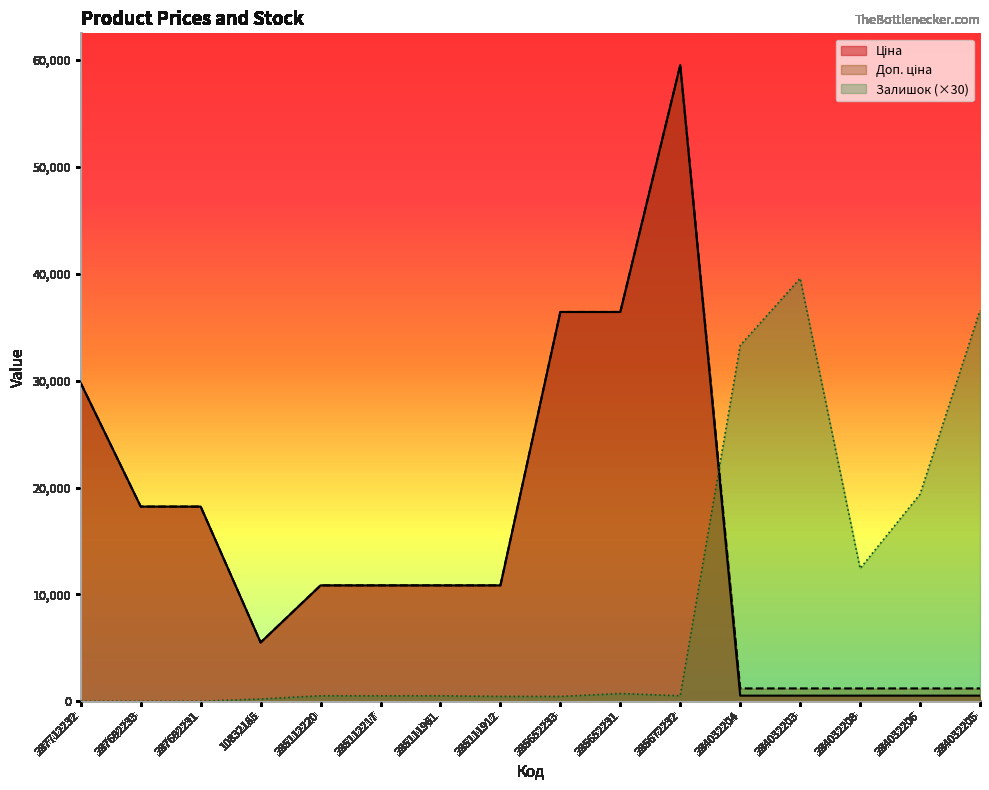

What position from the right is 285652231?

7